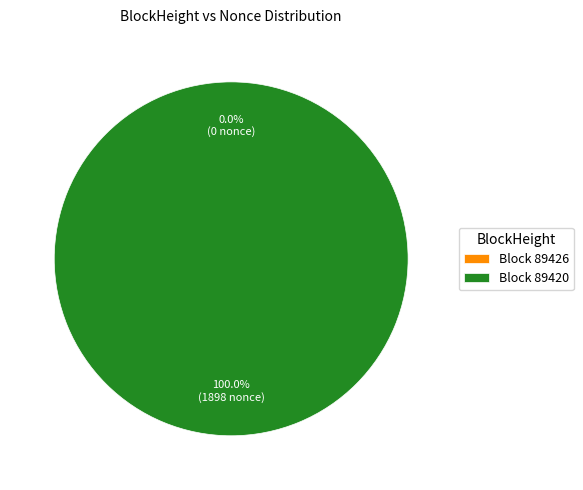

Between 89426 and 89420, which is larger?

89420